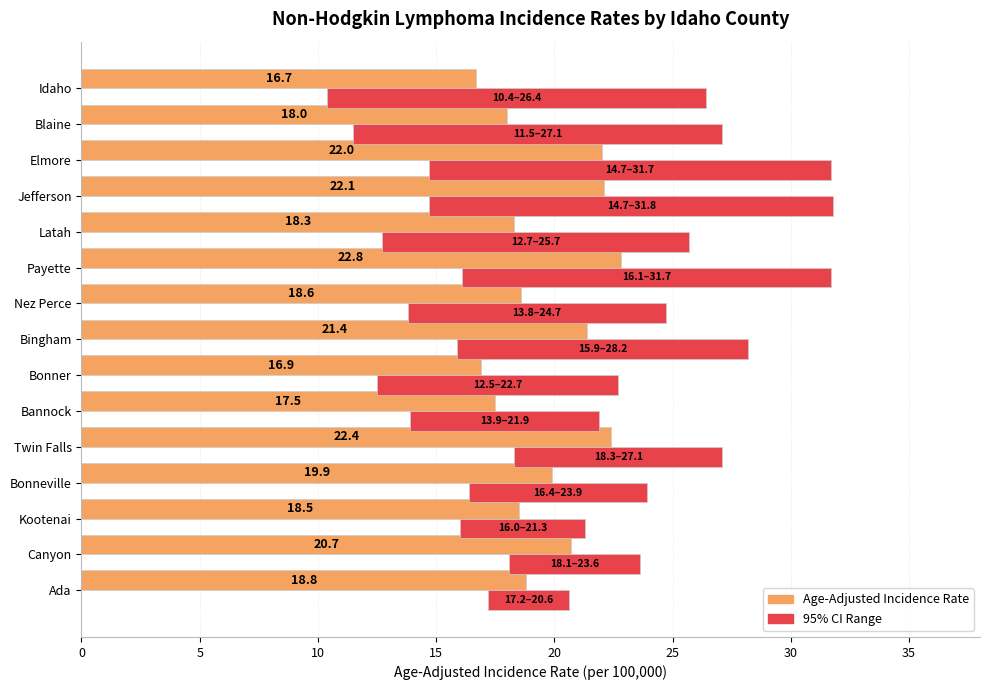

What are all the series names shown in the legend?

Age-Adjusted Incidence Rate, 95% CI Range